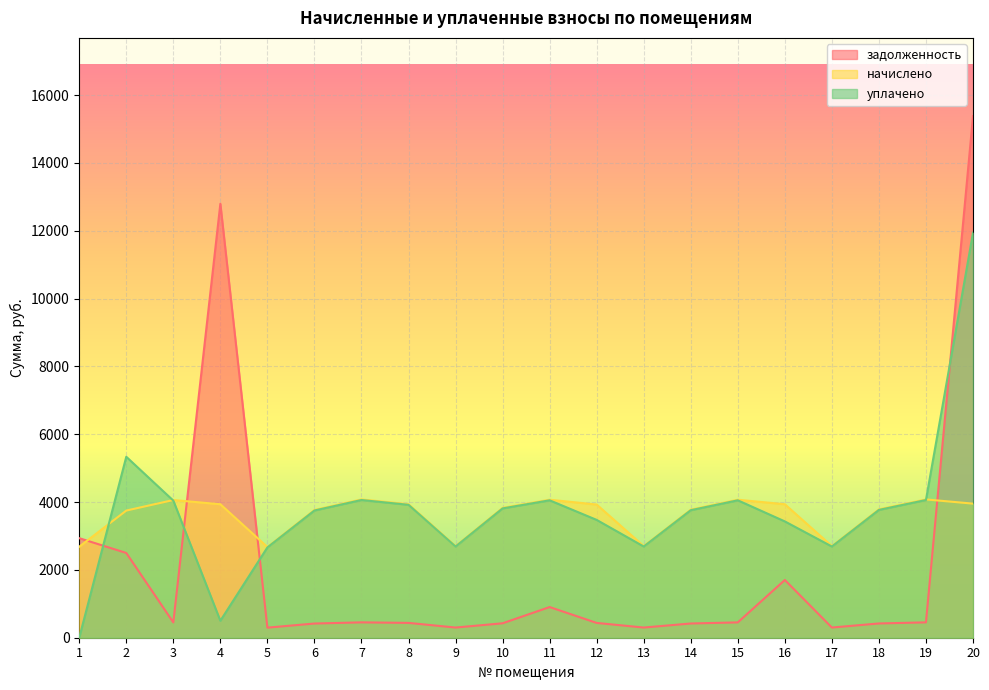

What is the greatest value displayed?

15377.2